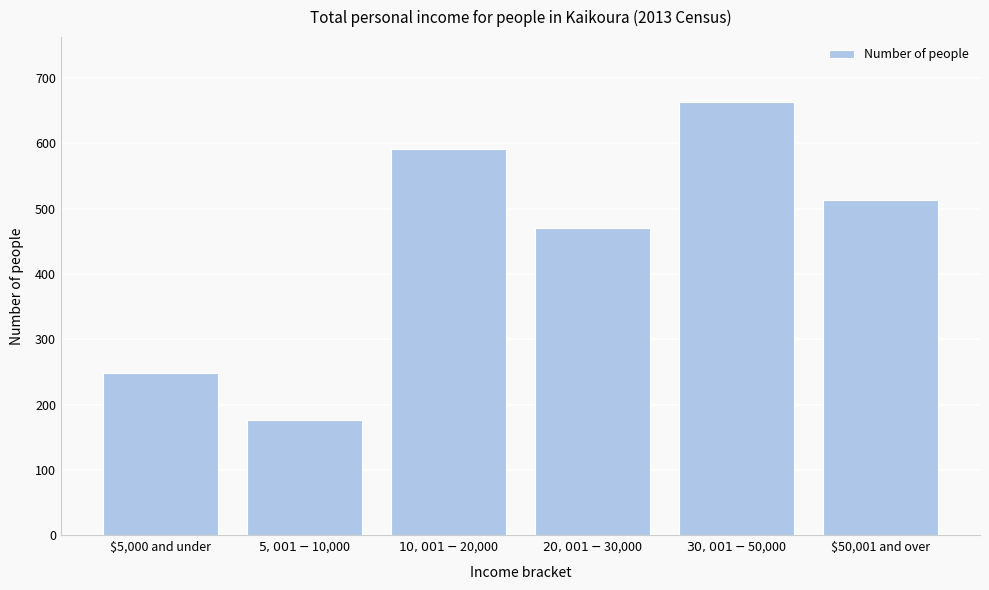

Reading right to left, extract all data points from this chart.

513	663	471	591	177	249